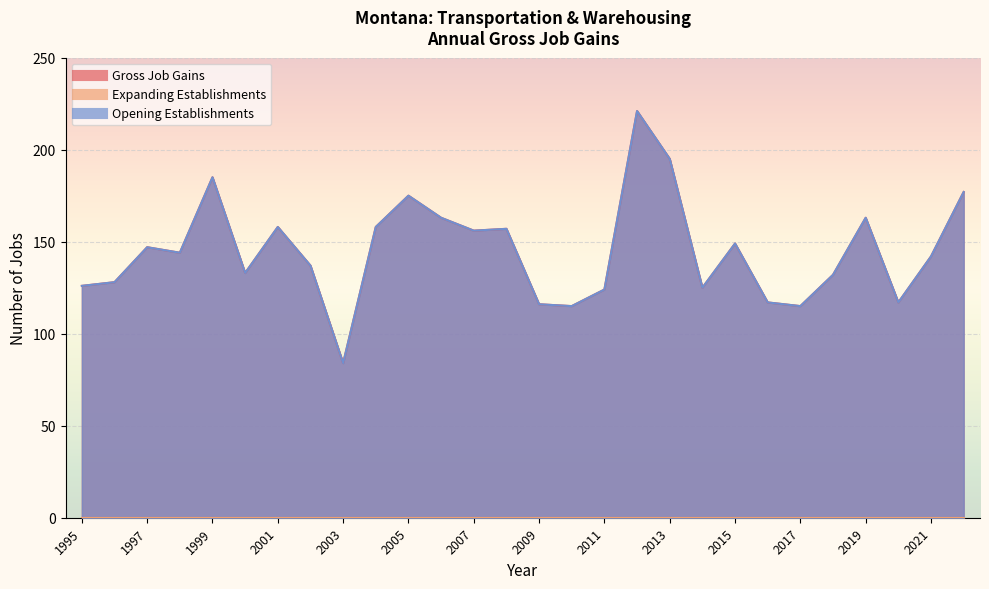

How many values in the Gross Job Gains series exceed 144?

13